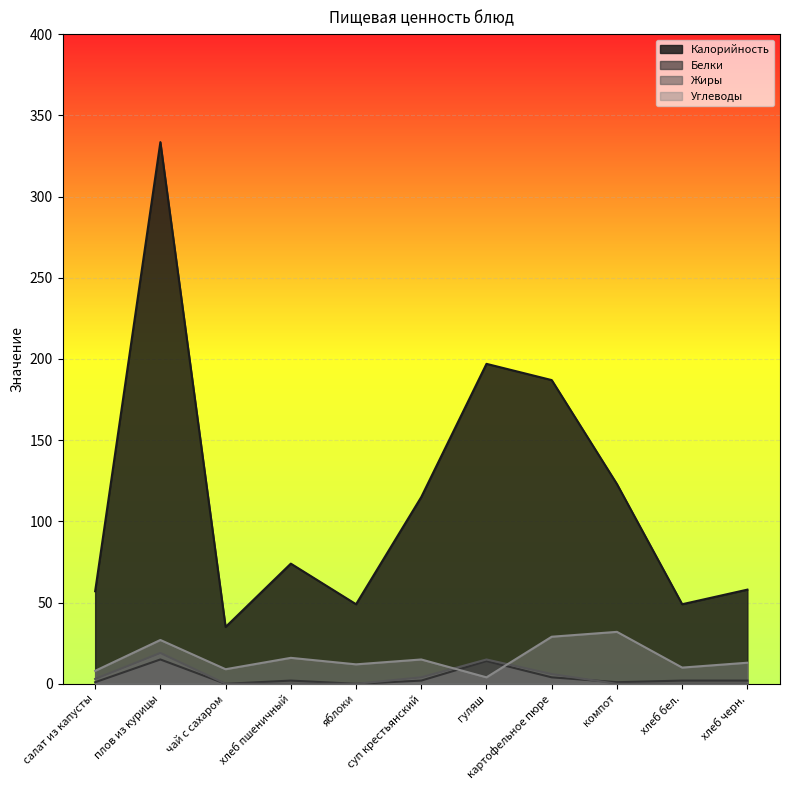

At which category does the chart reach its minimum across all series?

чай с сахаром